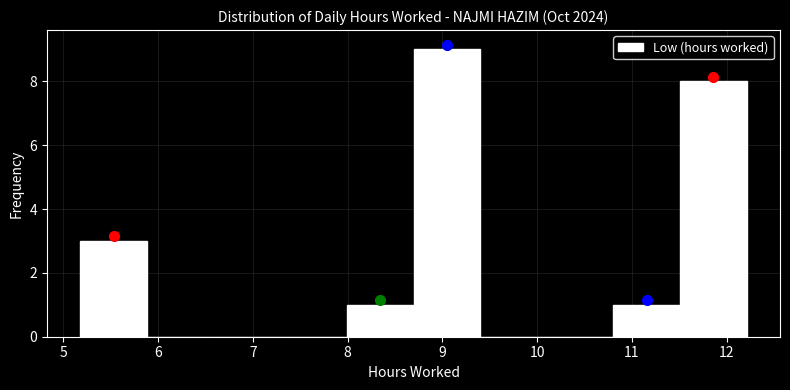

Reading left to right, list every bar in this chart as the range it spans on the x-axis followed by its height. Neither the bar edges nor the heights are printed on the chart, so give them approximately, as read against the axes.

5.2 to 5.9: 3
5.9 to 6.6: 0
6.6 to 7.3: 0
7.3 to 8.0: 0
8.0 to 8.7: 1
8.7 to 9.4: 9
9.4 to 10.1: 0
10.1 to 10.8: 0
10.8 to 11.5: 1
11.5 to 12.2: 8